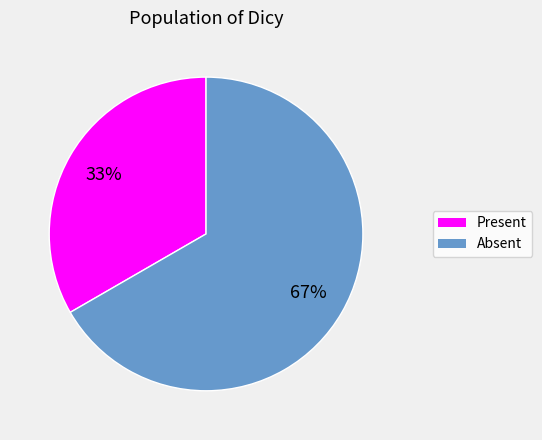

To the nearest percent, what is the combined percentage of Present and Absent?

100%